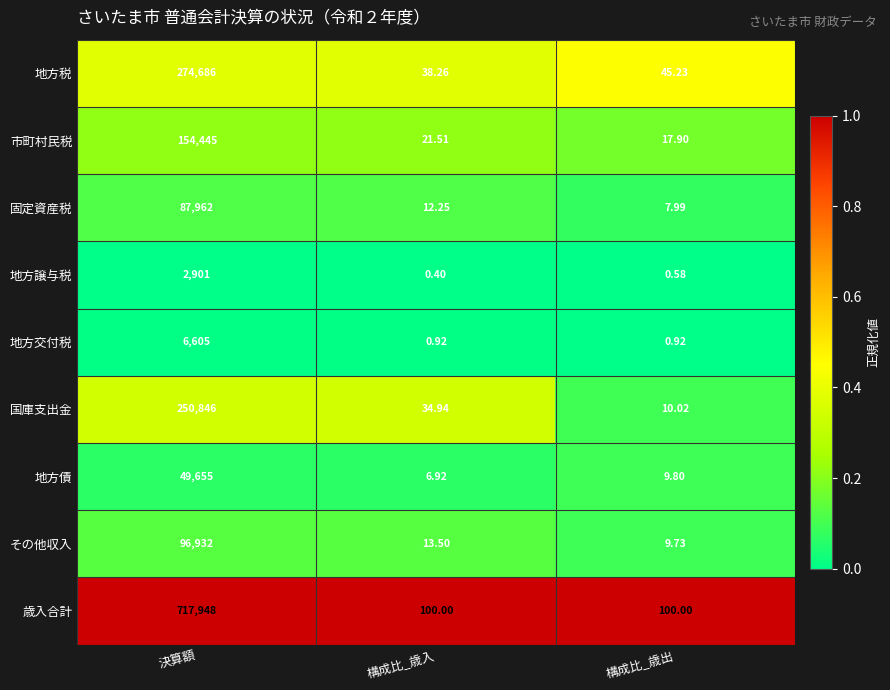

At which label is 固定資産税 closest to 43984?

構成比_歳入